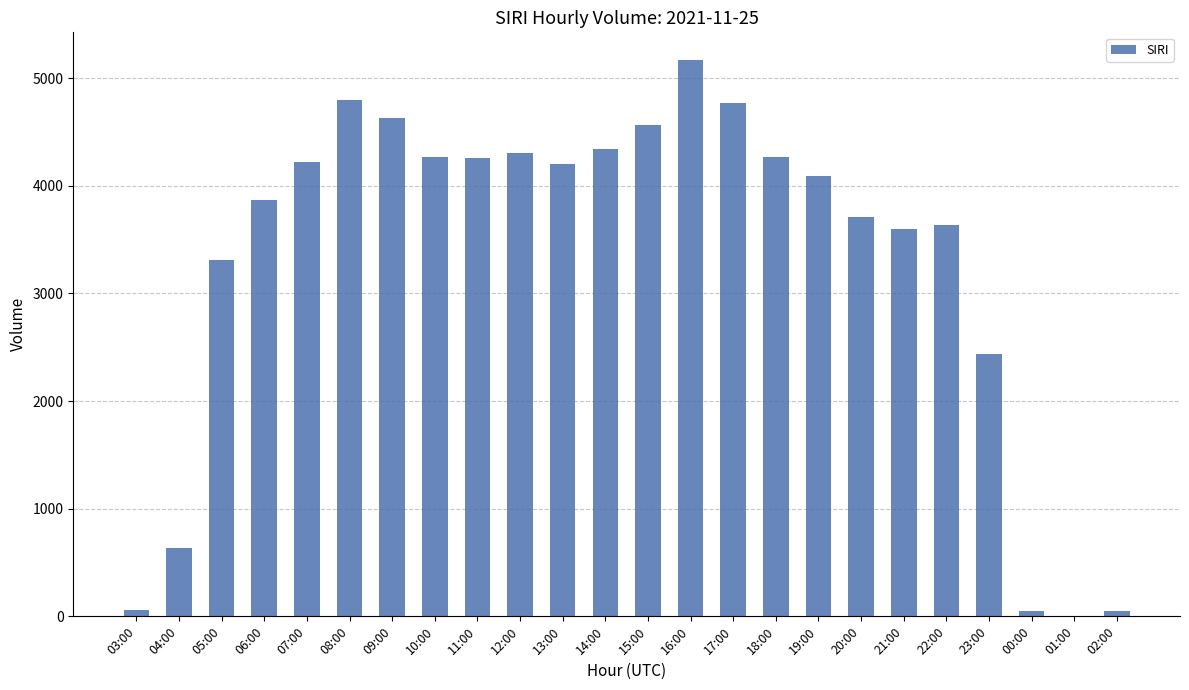

Does the chart contain stacked bars?

No